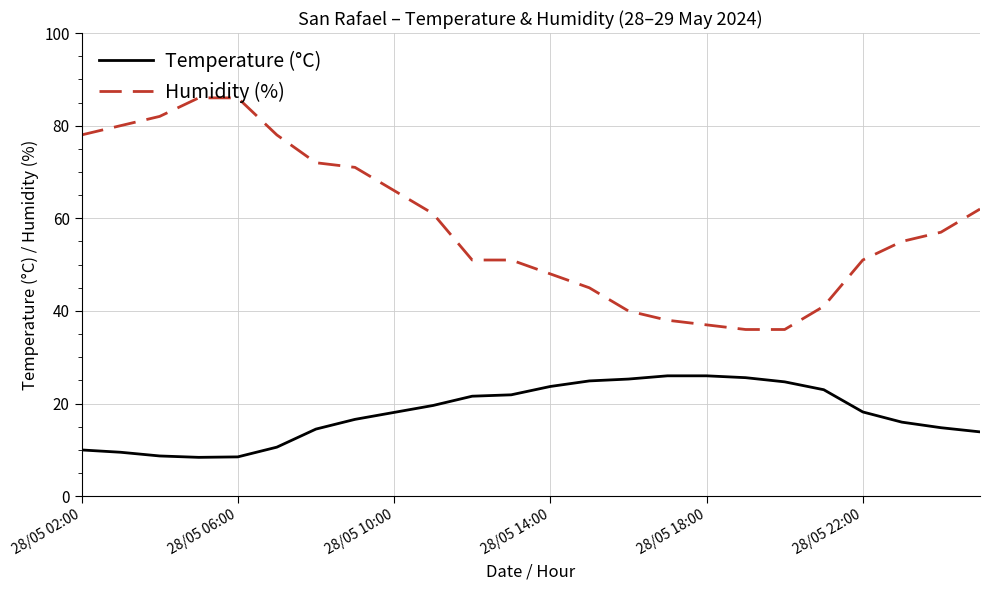

What is the minimum value shown in the chart?

8.4